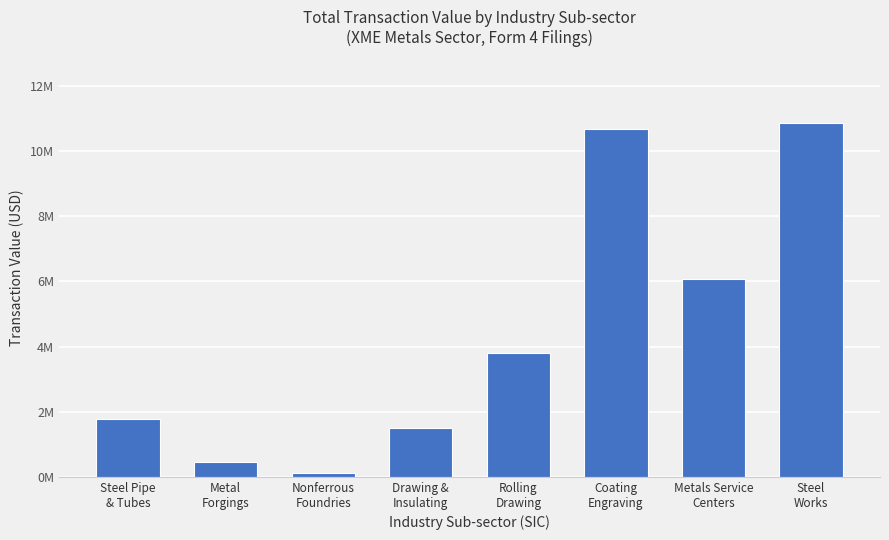

What is the difference between the maximum and minimum values?

10744397